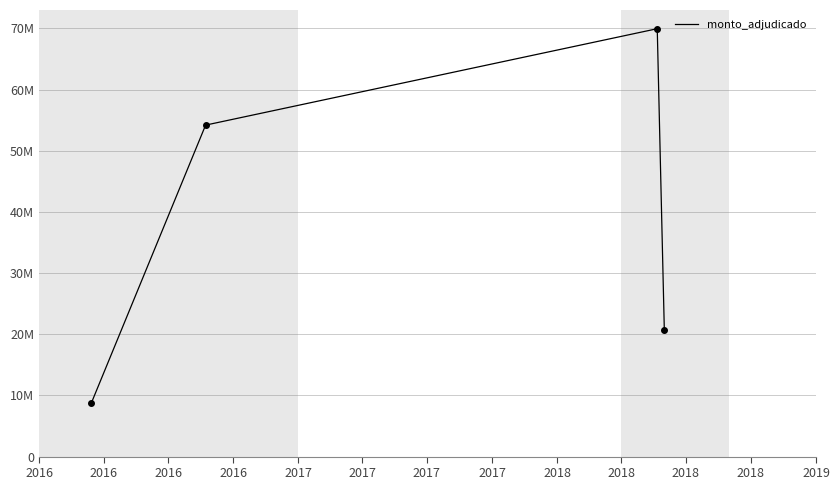

Reading right to left, transcribe all the data shown in this chart.

20620000	69964600	54200000	8800000